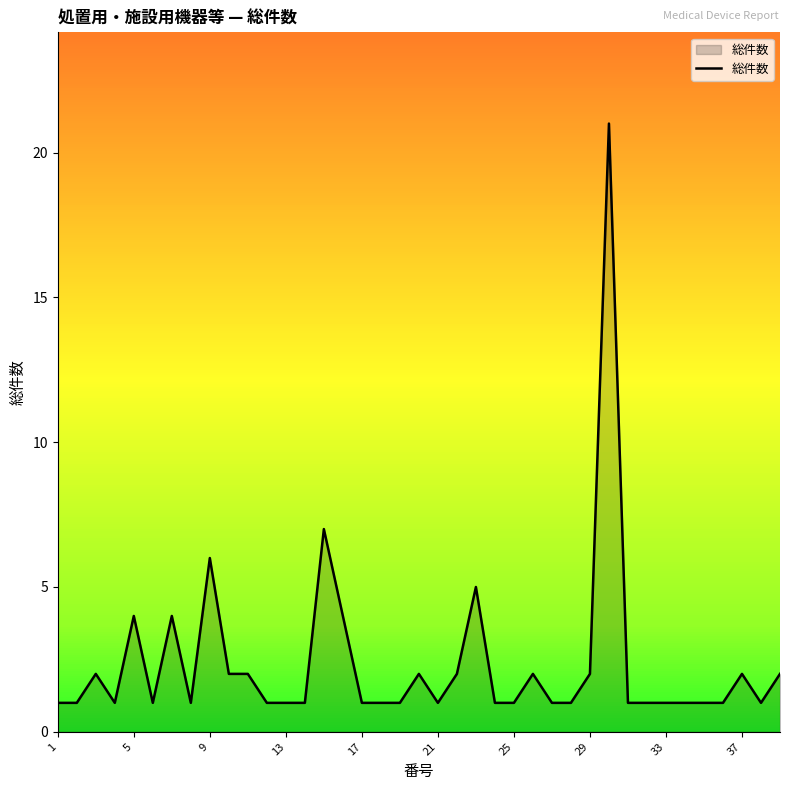

What is the difference between the maximum and minimum values?

20